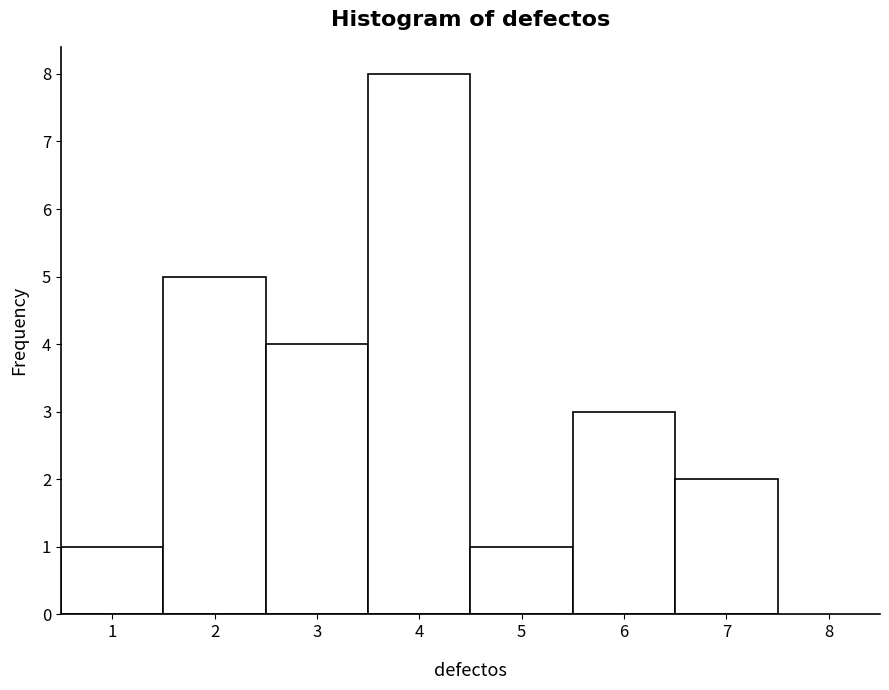

Reading left to right, list every bar in this chart as the range it spans on the x-axis followed by its height. The values are not printed on the chart, so give them approximately, as read against the axis.

0.5 to 1.5: 1
1.5 to 2.5: 5
2.5 to 3.5: 4
3.5 to 4.5: 8
4.5 to 5.5: 1
5.5 to 6.5: 3
6.5 to 7.5: 2